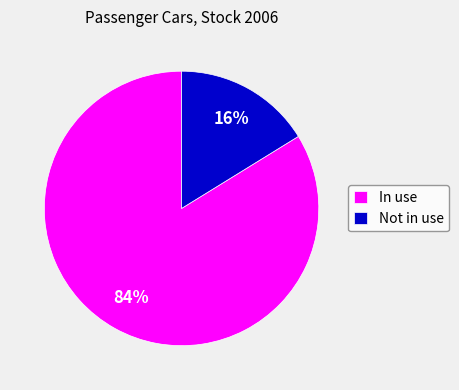

The Not in use slice represents 10% of the pie. True or false?

False